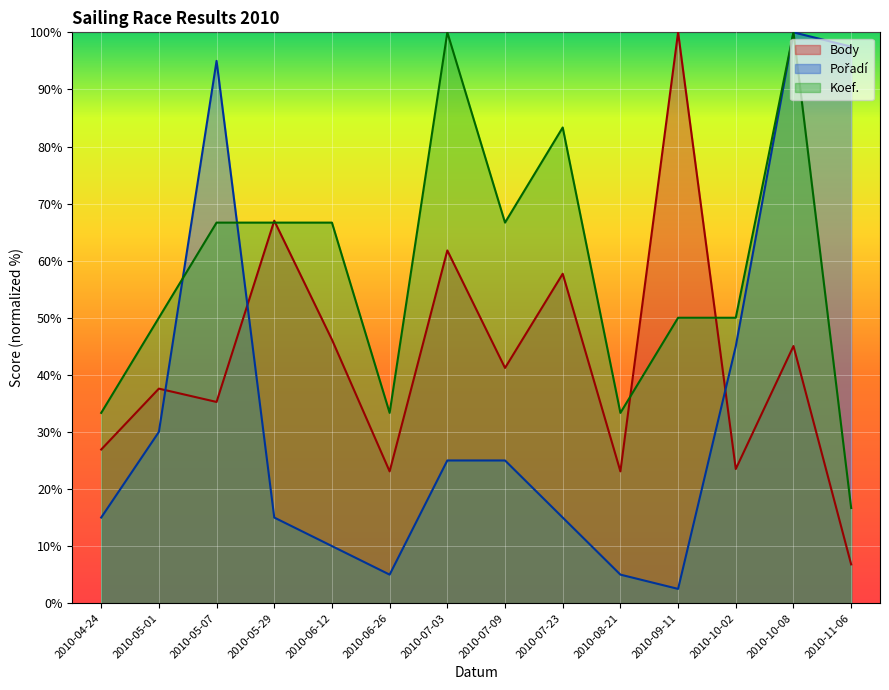

What is the difference between the second highest and minimum values in the Body series?

60.2